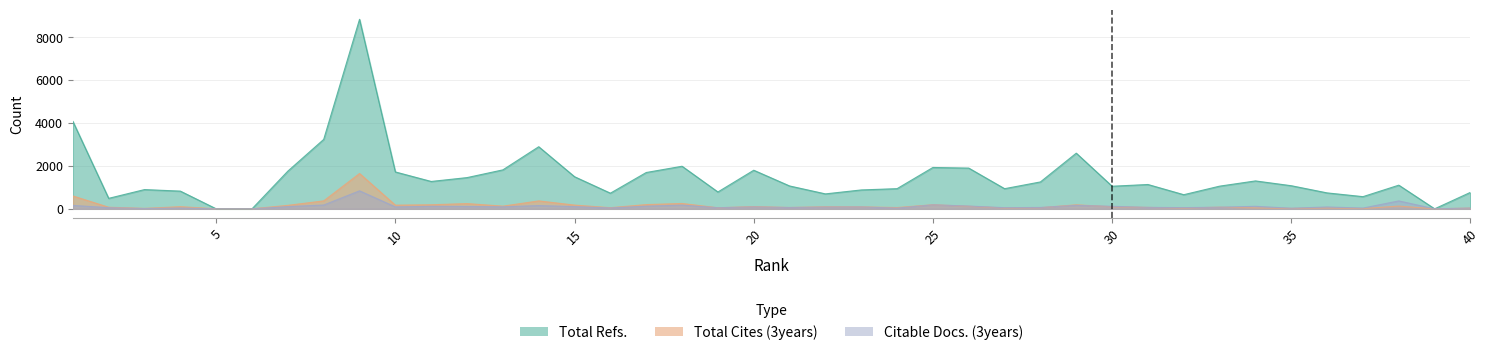

Between 14 and 4, which is larger?

14